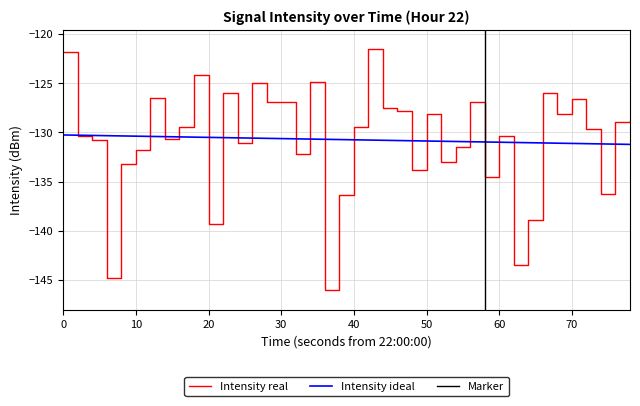

True or false: Intensity real has a value of -49.8 at 0.

False